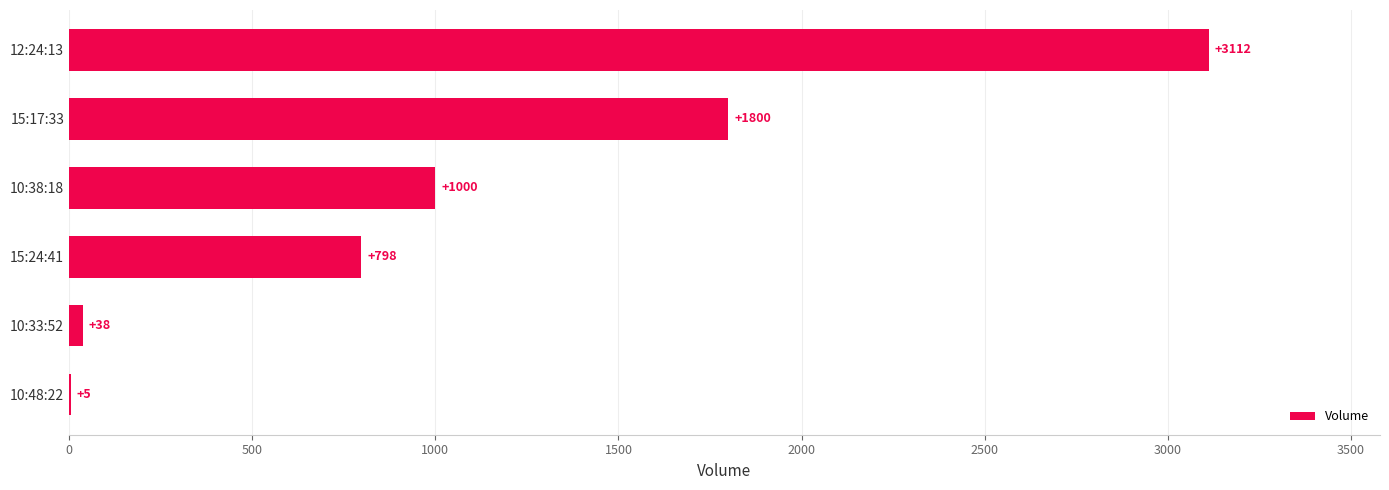

At which label is the value closest to 1558?

15:17:33